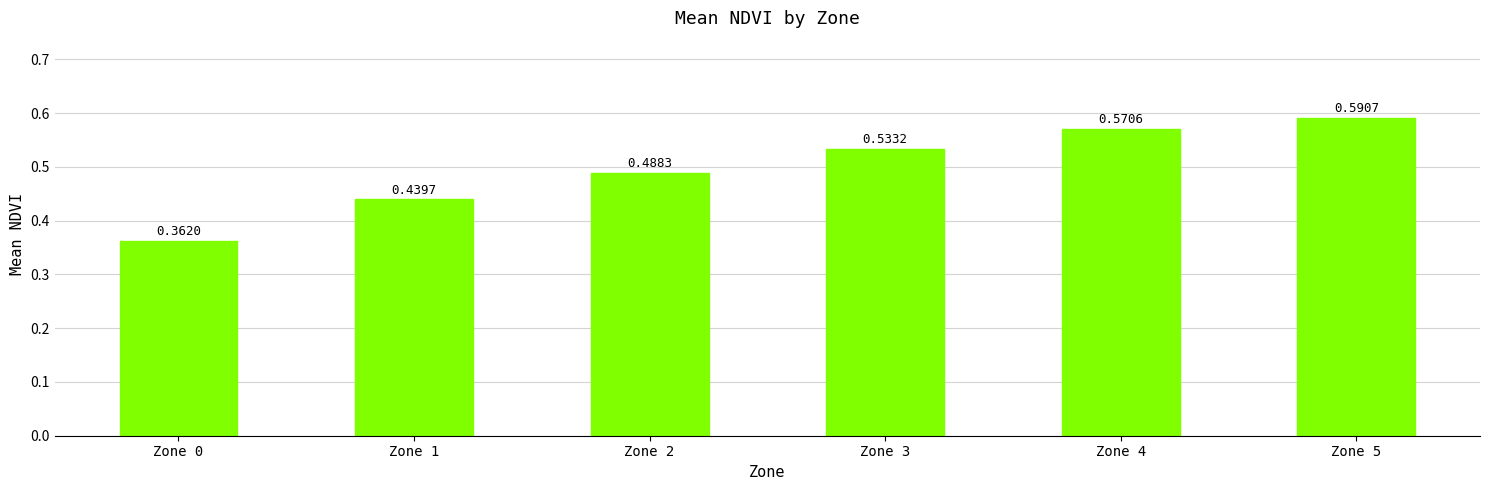

List the labels in order of value, smallest first.

Zone 0, Zone 1, Zone 2, Zone 3, Zone 4, Zone 5